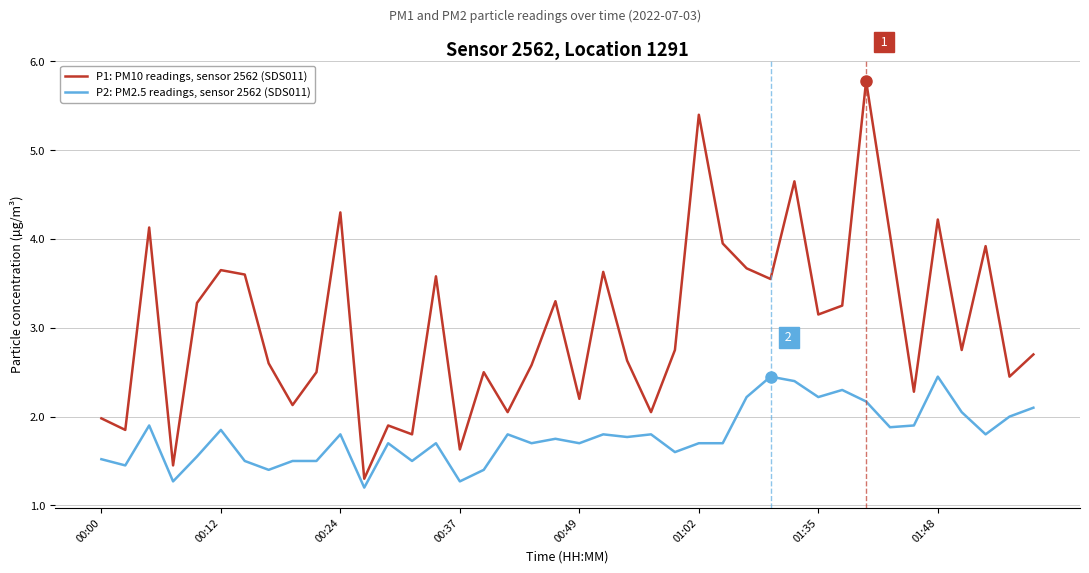

True or false: P2: PM2.5 readings, sensor 2562 (SDS011) and P1: PM10 readings, sensor 2562 (SDS011) intersect in this chart.

False